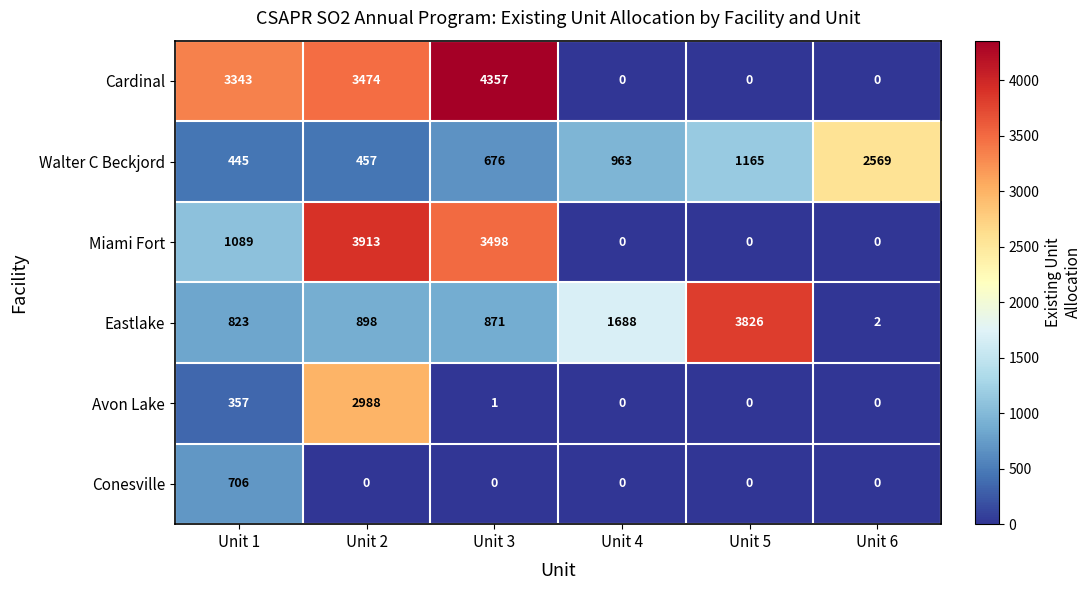

What is the total value across all series at Unit 3?

9403